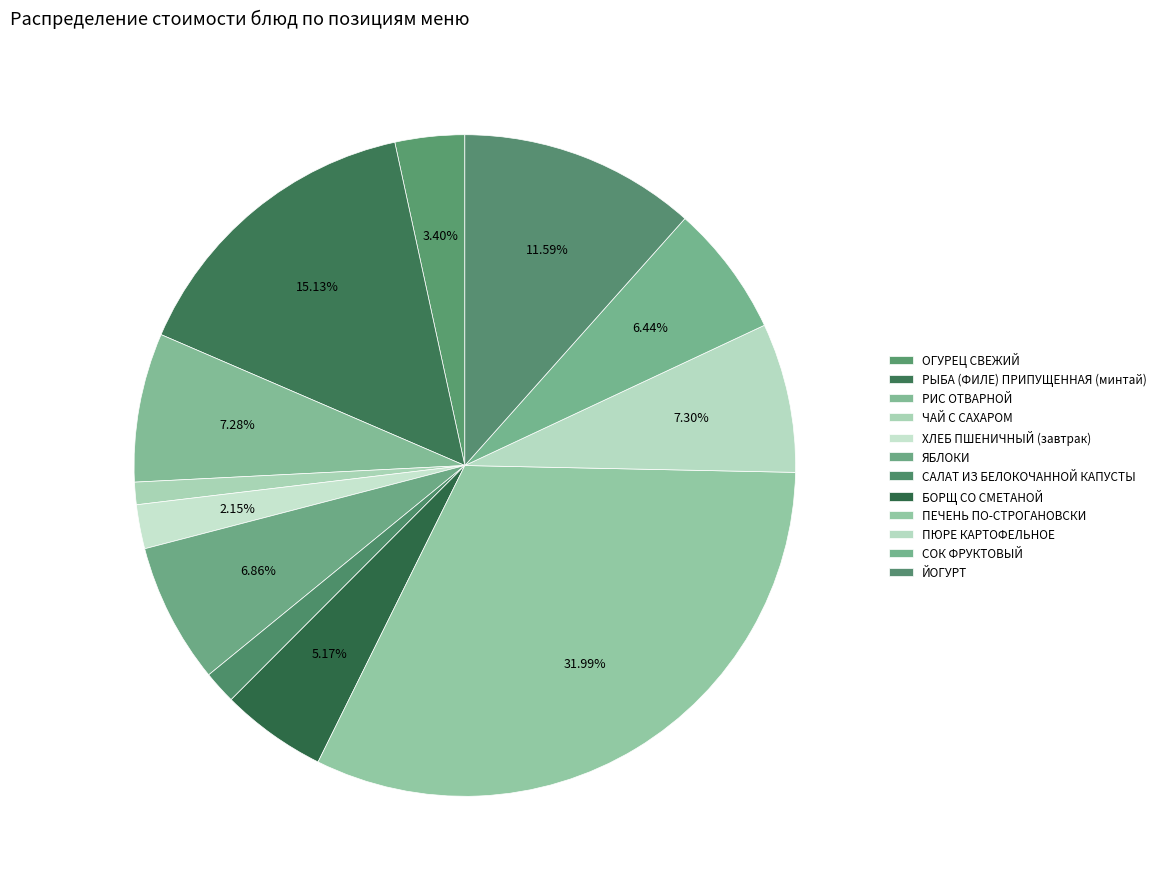

Which category has the biggest portion of the pie?

ПЕЧЕНЬ ПО-СТРОГАНОВСКИ